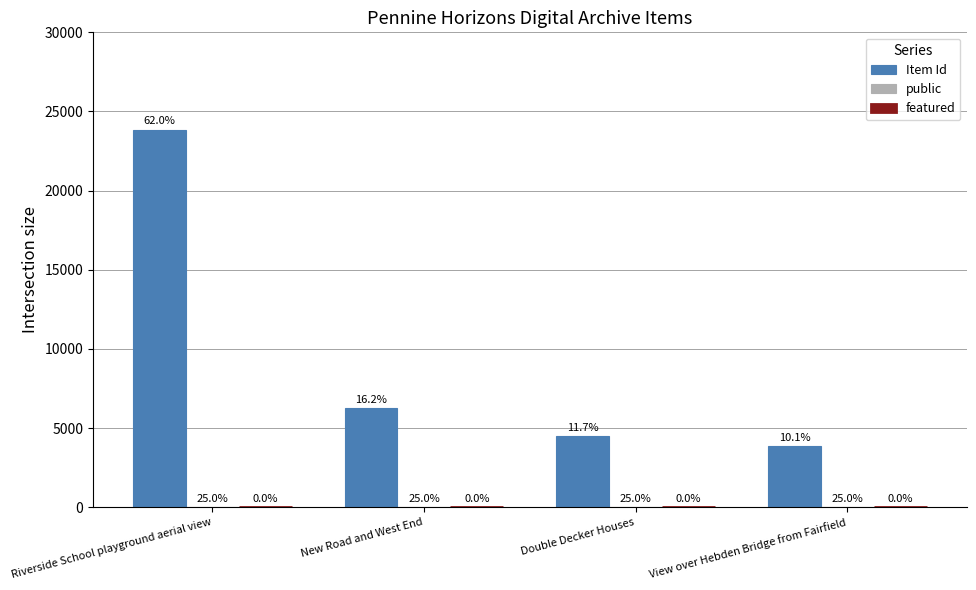

Are the bars grouped side by side (vs. stacked)?

Yes